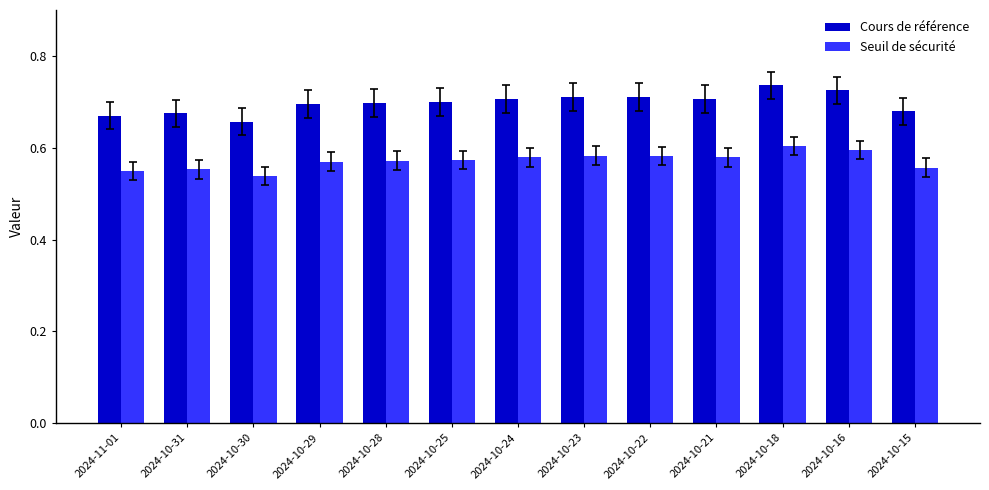

Where is Cours de référence nearest to the value 0?

2024-10-30